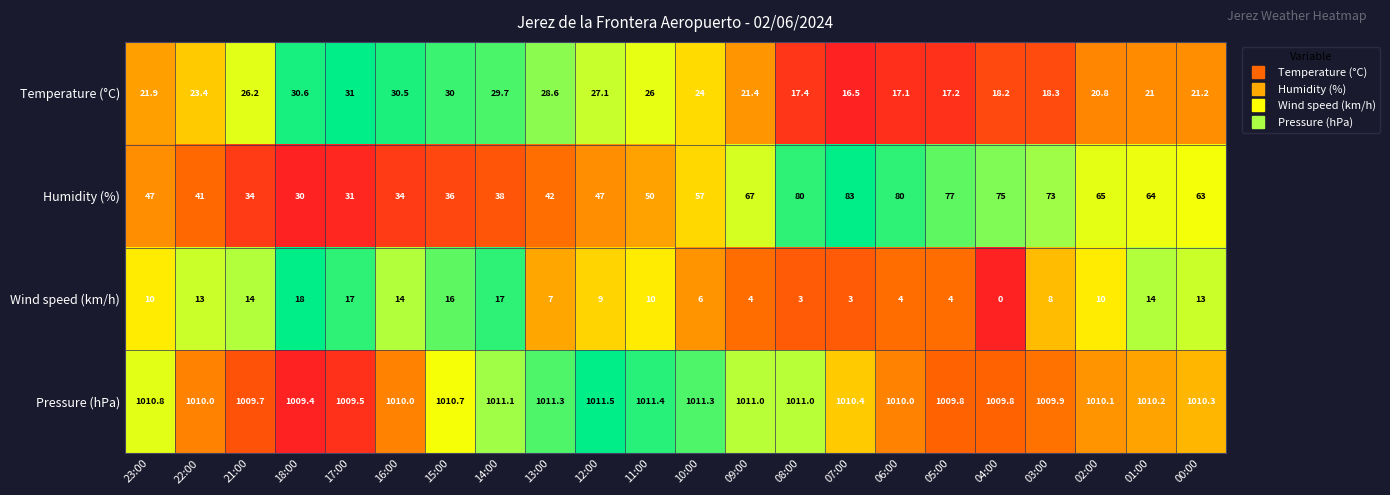

Count the number of categories in the chart.

22